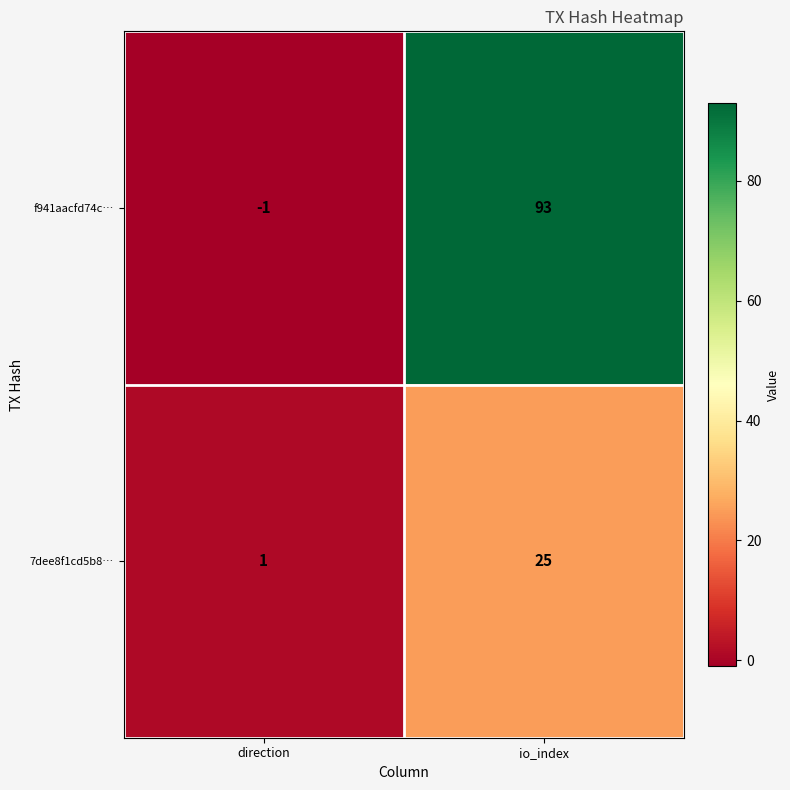

The f941aacfd74c… series shows 130 at io_index. True or false?

False